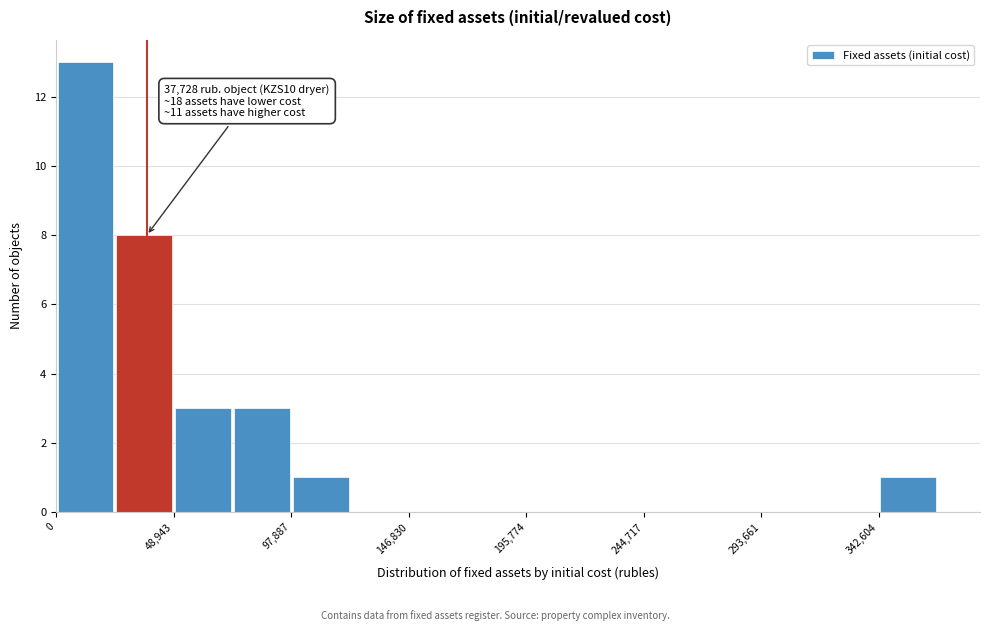

Over which range of the x-axis is the bar tallest?

0 to 25000